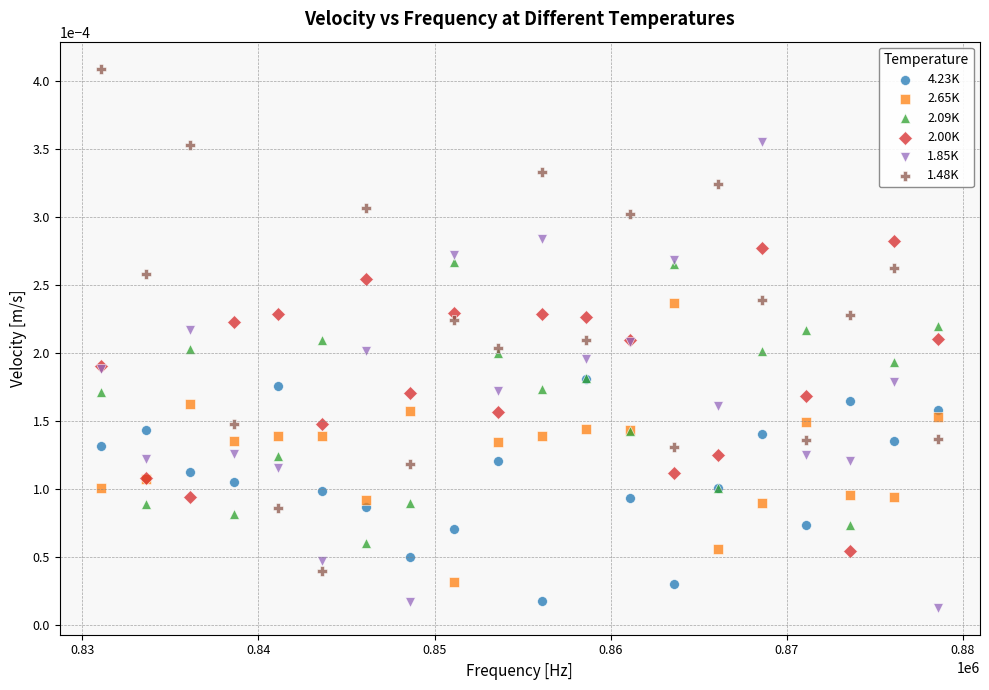

What are all the series names shown in the legend?

4.23K, 2.65K, 2.09K, 2.00K, 1.85K, 1.48K